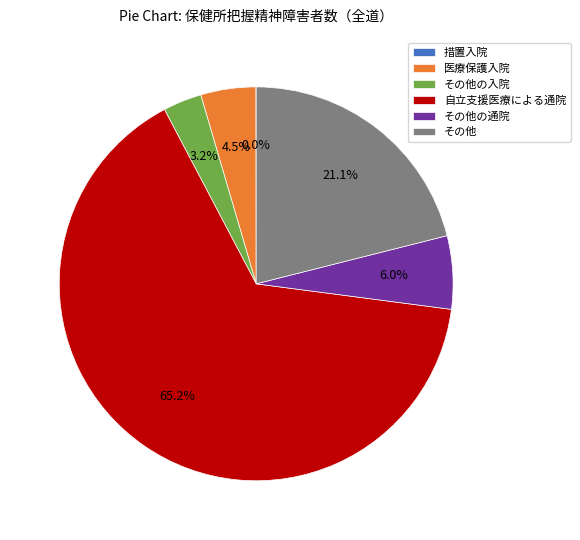

What is the largest slice in the pie chart?

自立支援医療による通院